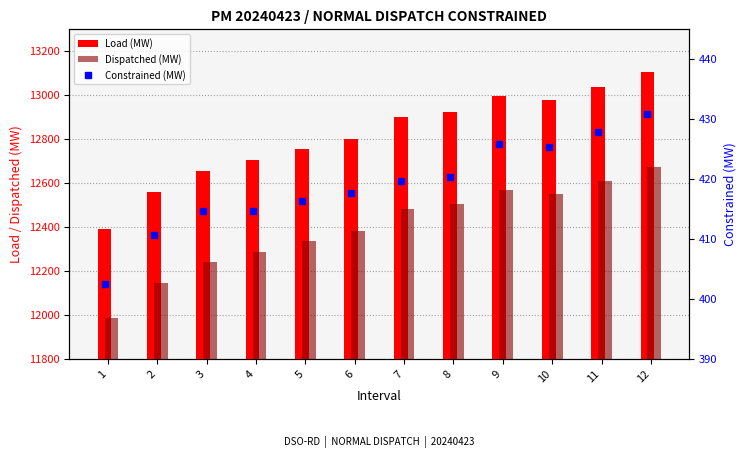

Which series has the largest range (max minus min)?

Load (MW)